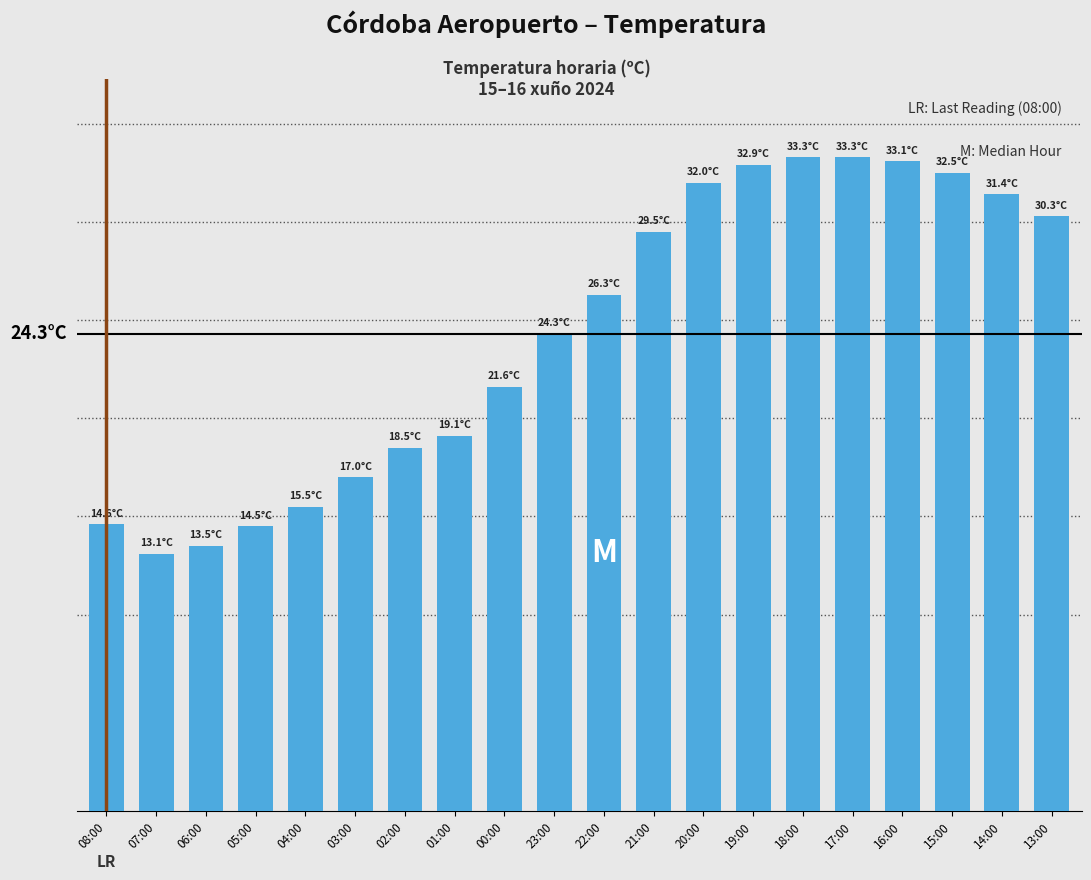

Between 19:00 and 02:00, which is larger?

19:00